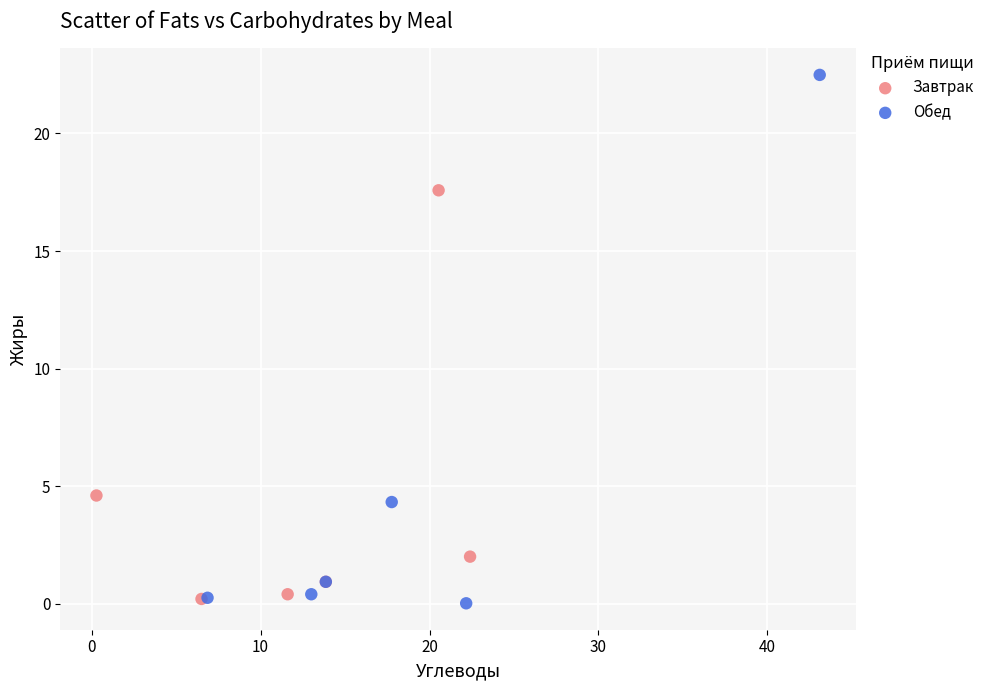

Which series has the largest Y range (max minus min)?

Обед